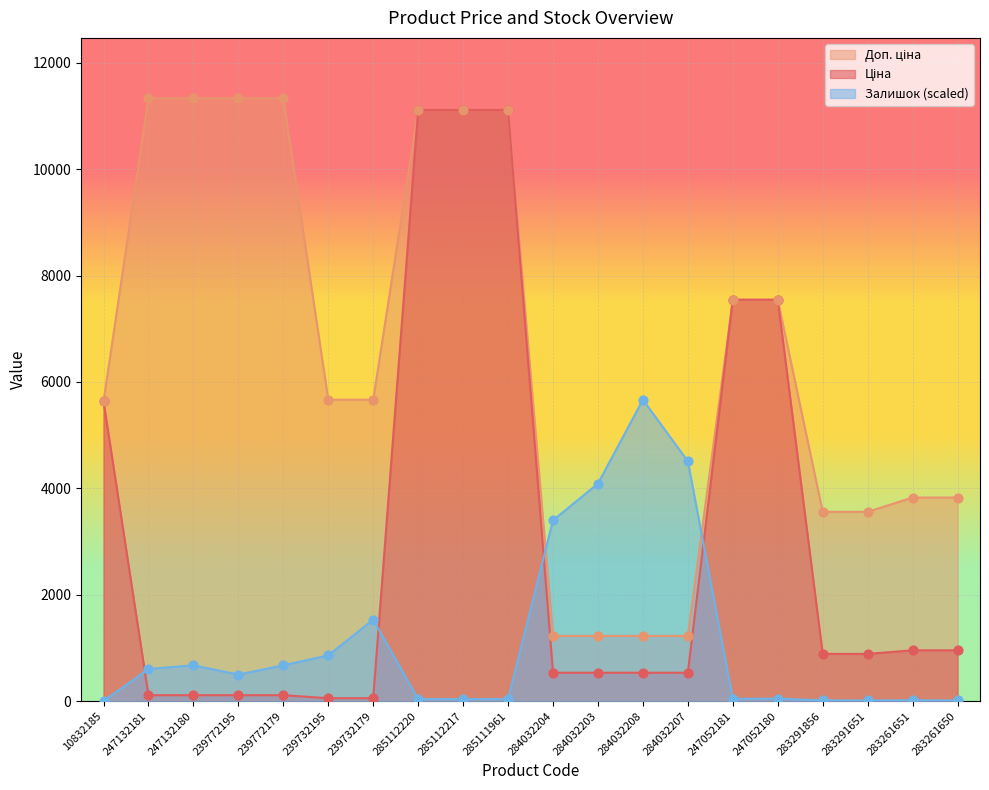

At which category is the sum across all series the highest?

285112220